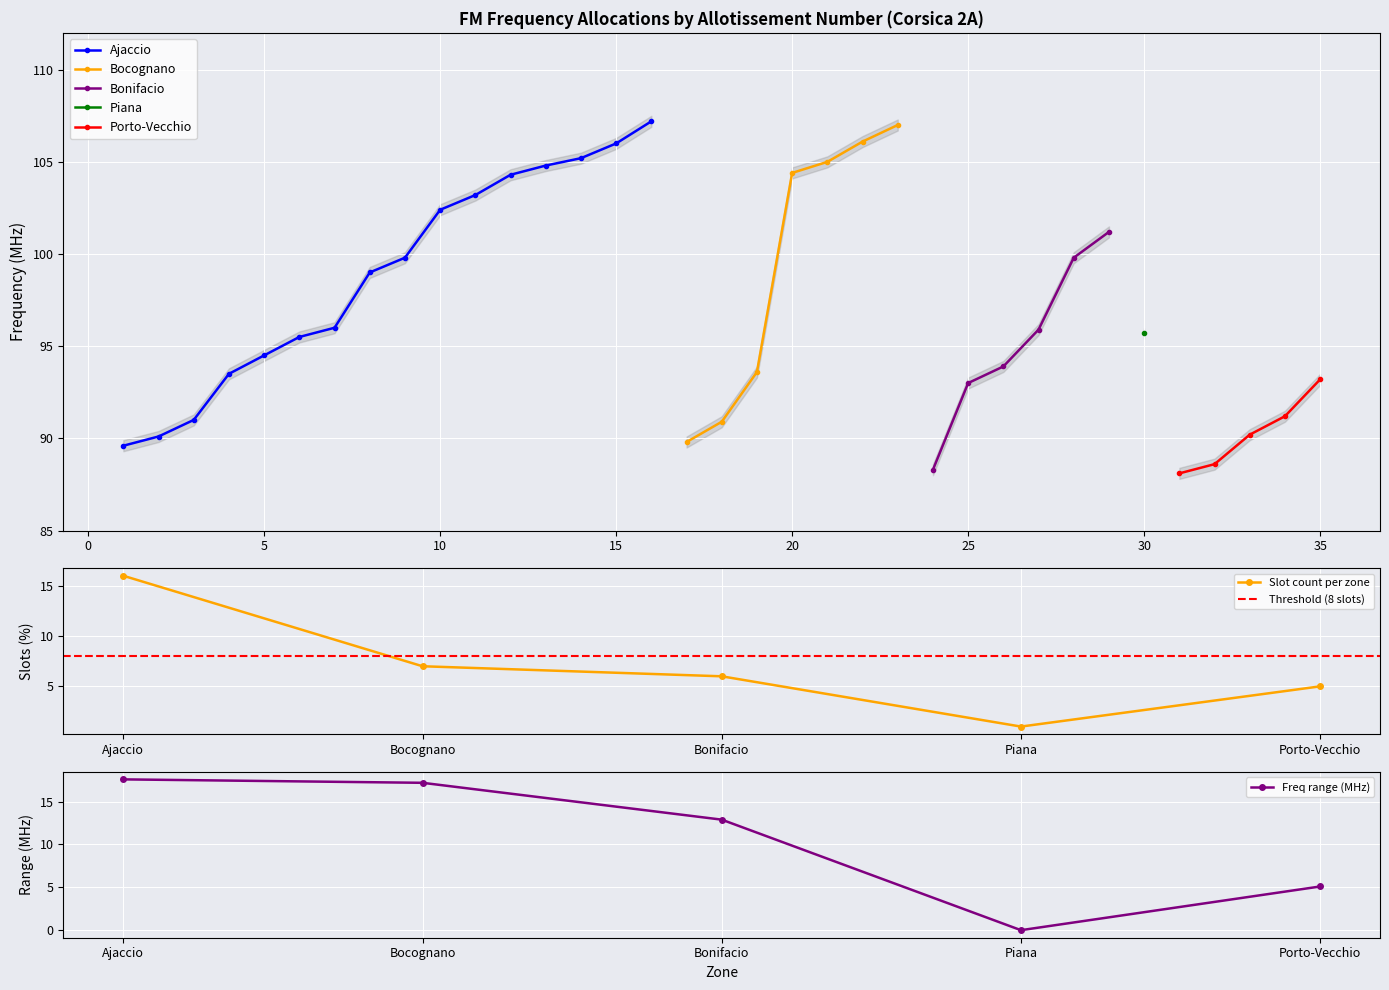

What position from the right is 11?

24